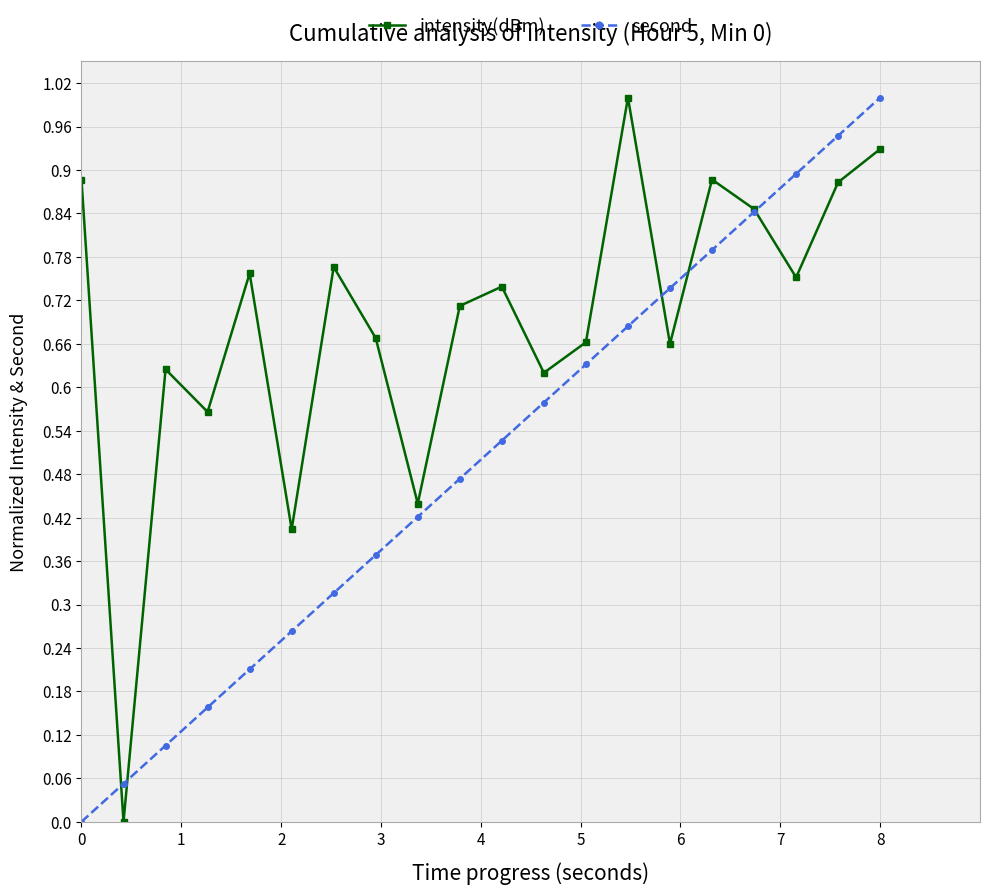

True or false: second has more than 0 interior local peaks.

False